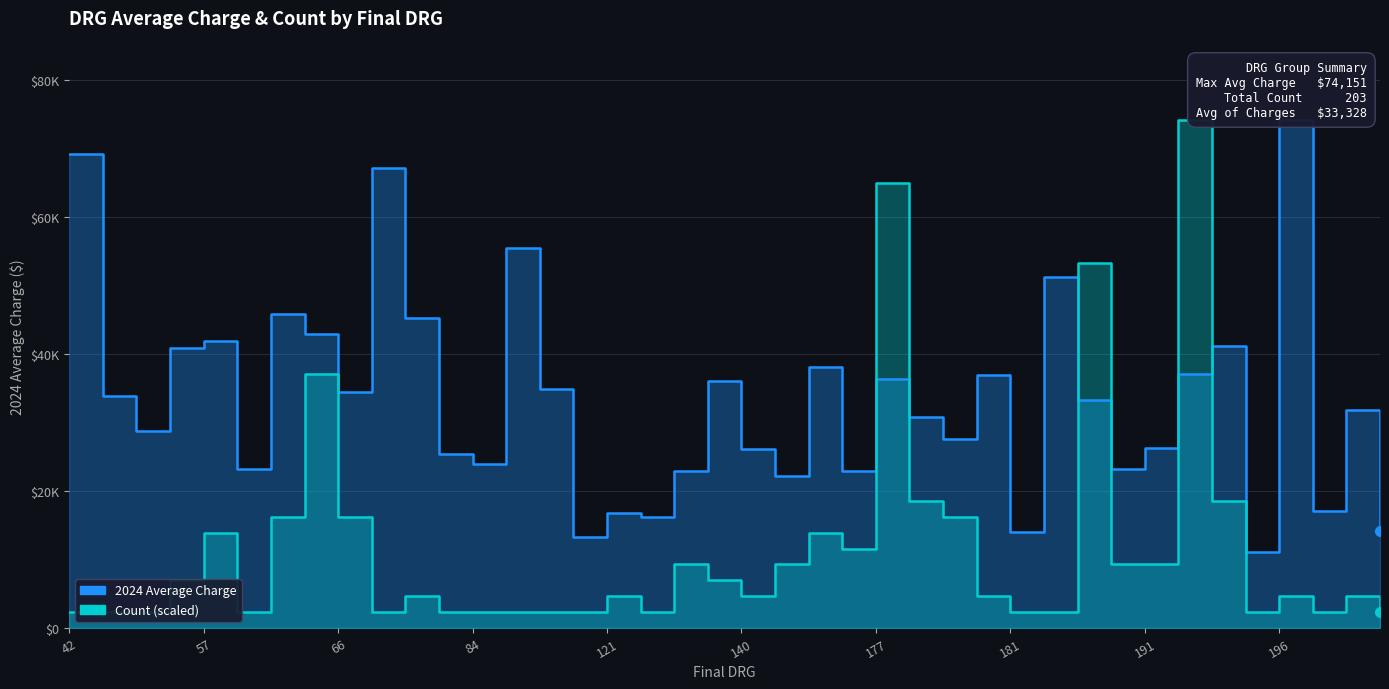

What is the value of the Count point at the 40th from the left?

2317.2